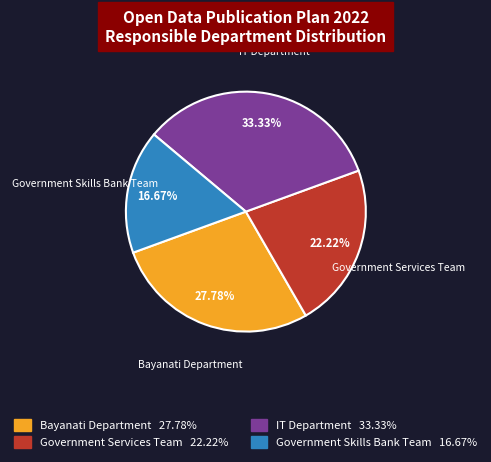

What is the largest slice in the pie chart?

IT Department